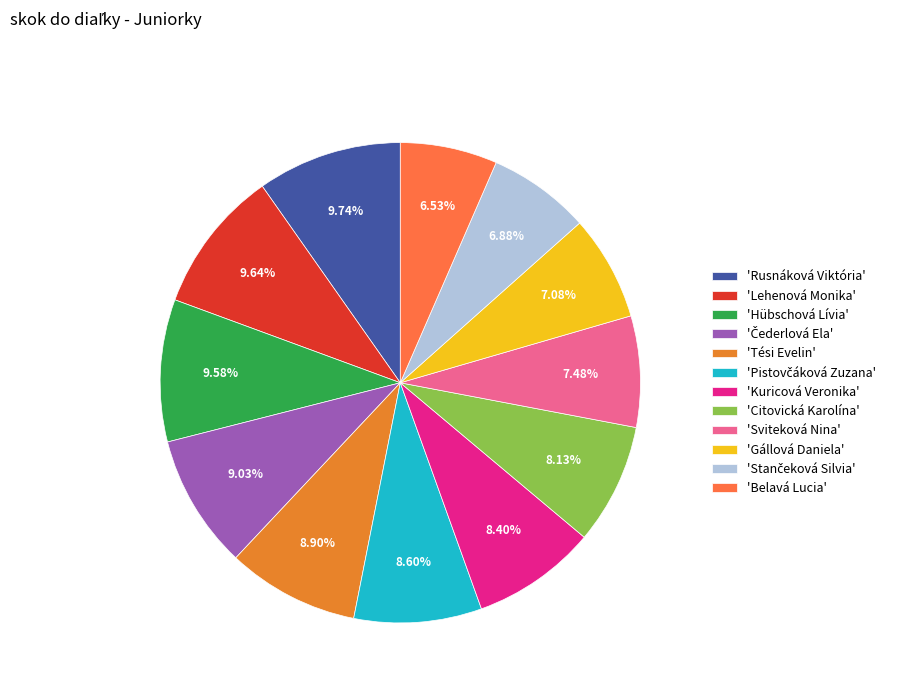

How many slices are in this pie chart?

12